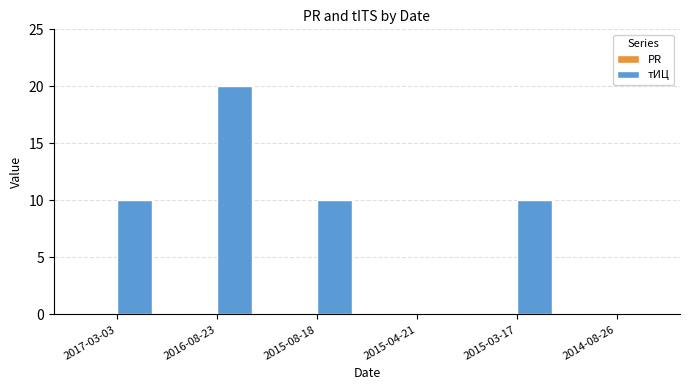

Reading left to right, list all the values displayed in this chart.

2017-03-03=10	2016-08-23=20	2015-08-18=10	2015-04-21=0	2015-03-17=10	2014-08-26=0